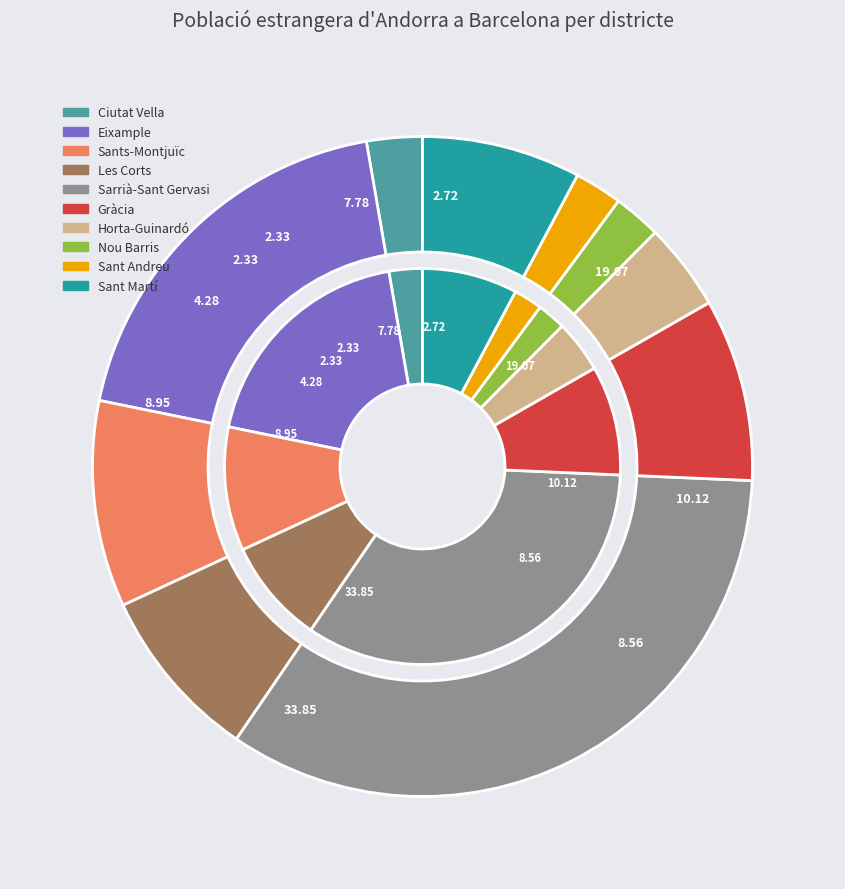

To the nearest percent, what is the difference between the largest and smallest slice percentages?

32%